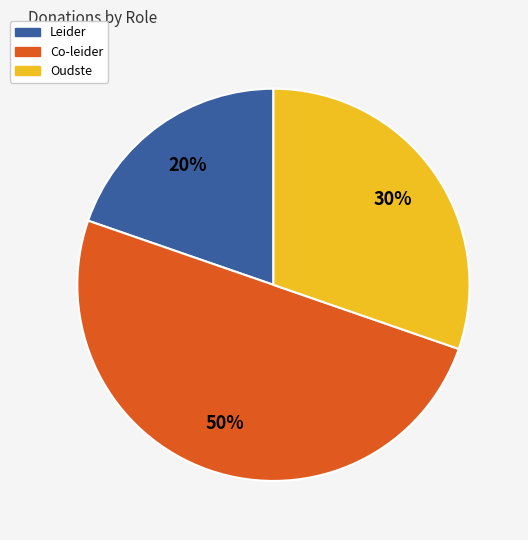

To the nearest percent, what is the difference between the largest and smallest slice percentages?

30%